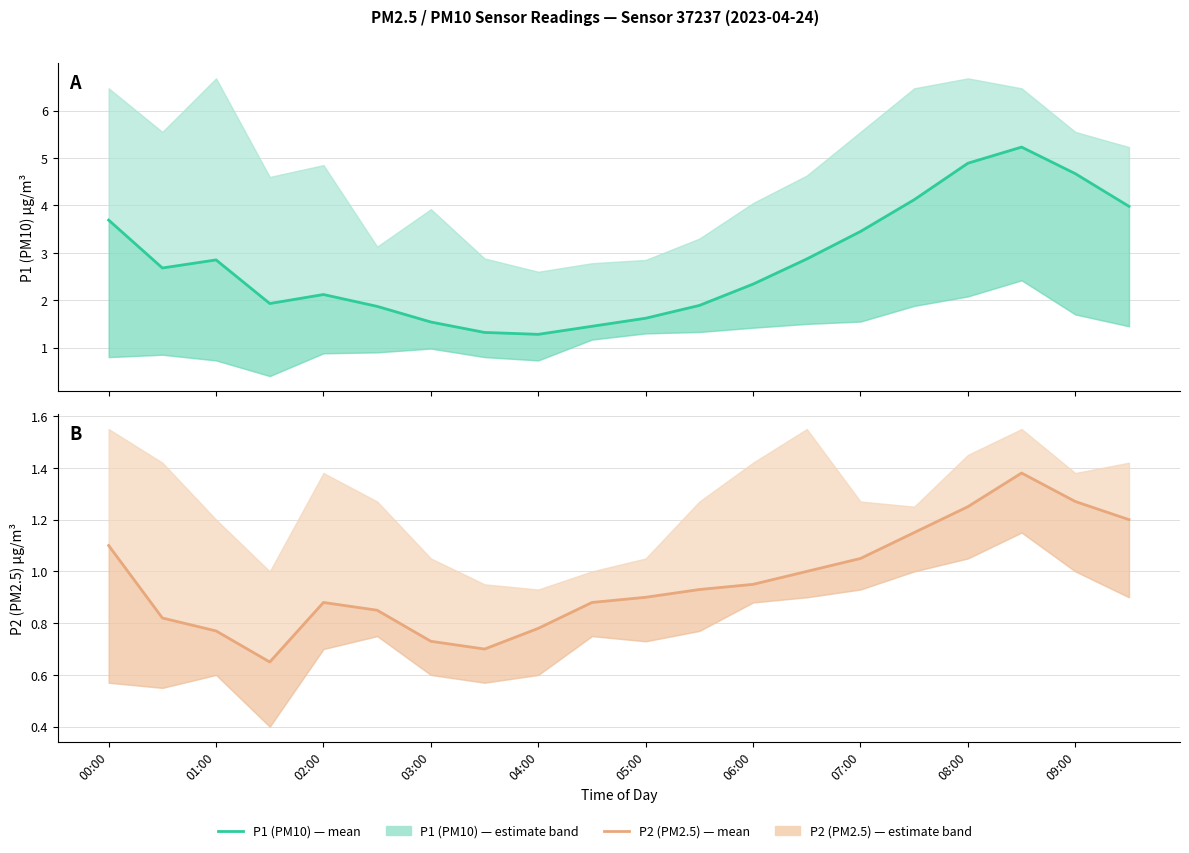

What are all the series names shown in the legend?

P1 (PM10), P2 (PM2.5)